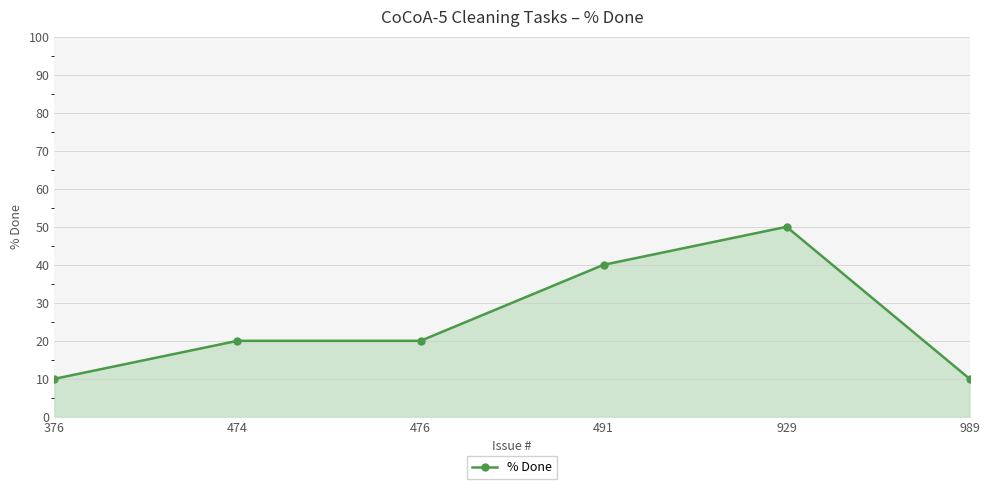

Count the values in the range 10 to 40.

5